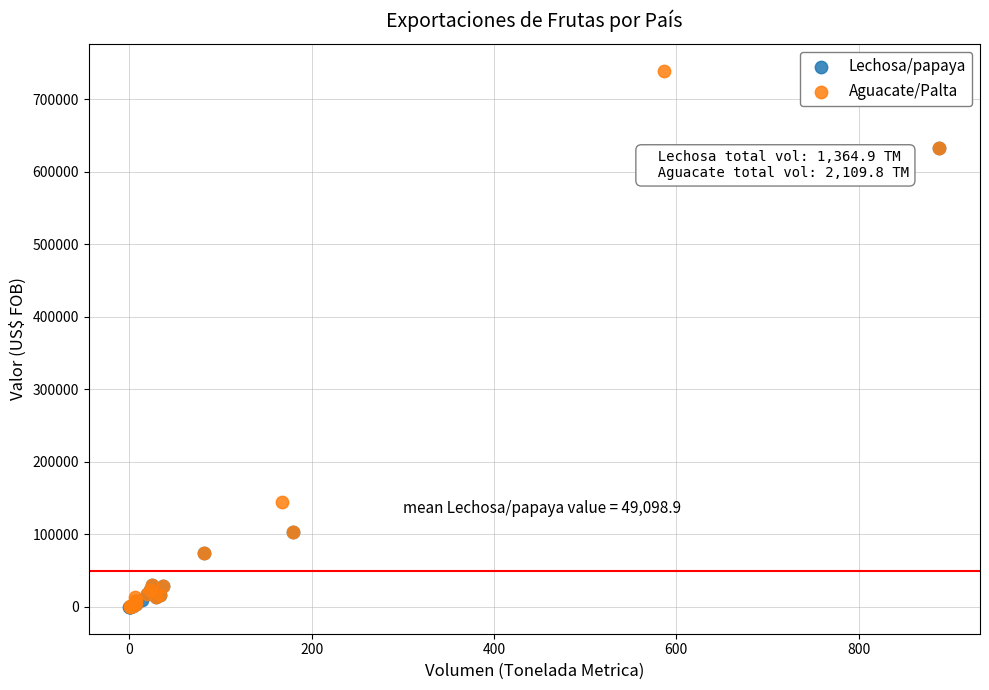

Which series has the largest Y range (max minus min)?

Aguacate/Palta